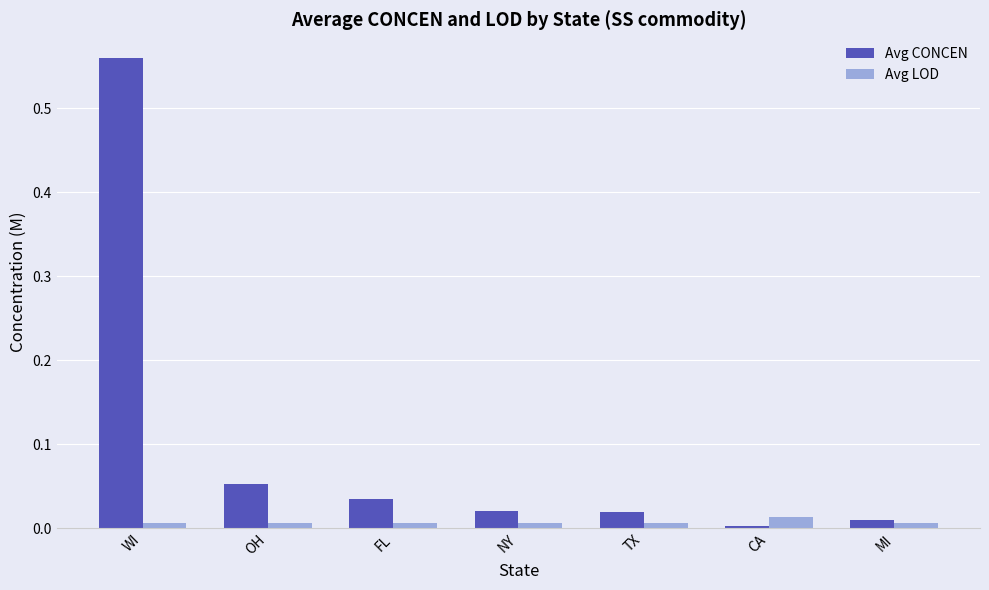

Which label corresponds to the largest value in the chart?

WI